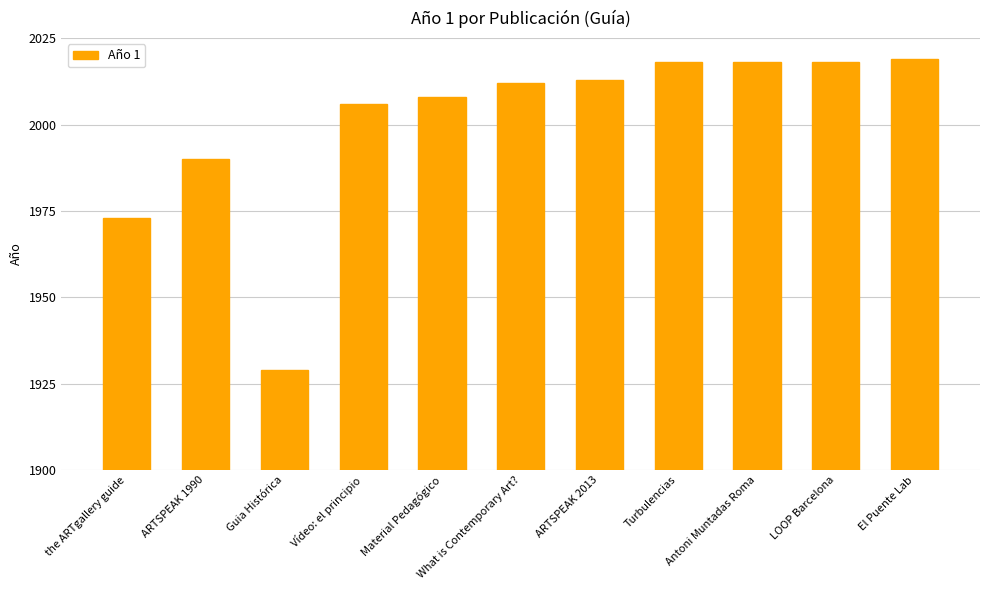

What is the maximum value shown in the chart?

2019